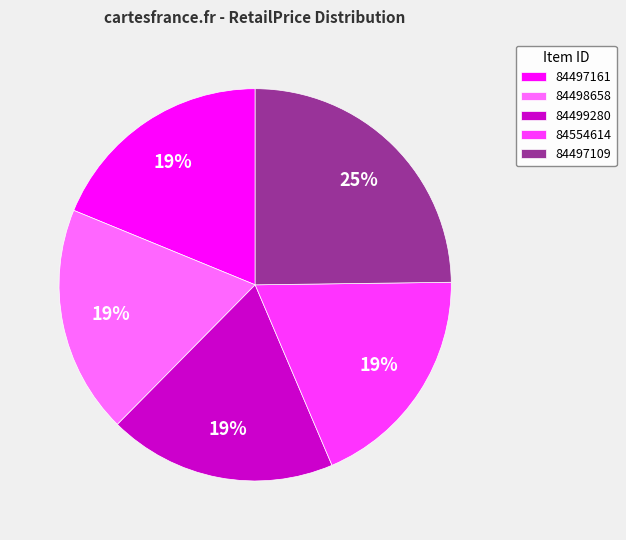

To the nearest percent, what percentage of the pie is 84498658?

19%